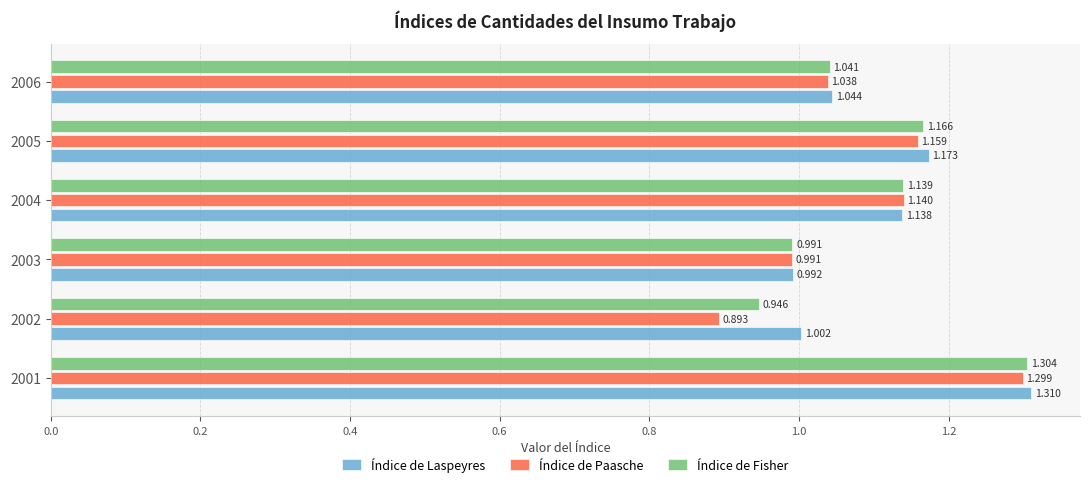

Is the value of Índice de Laspeyres at 2001 greater than the value of Índice de Paasche at 2006?

Yes